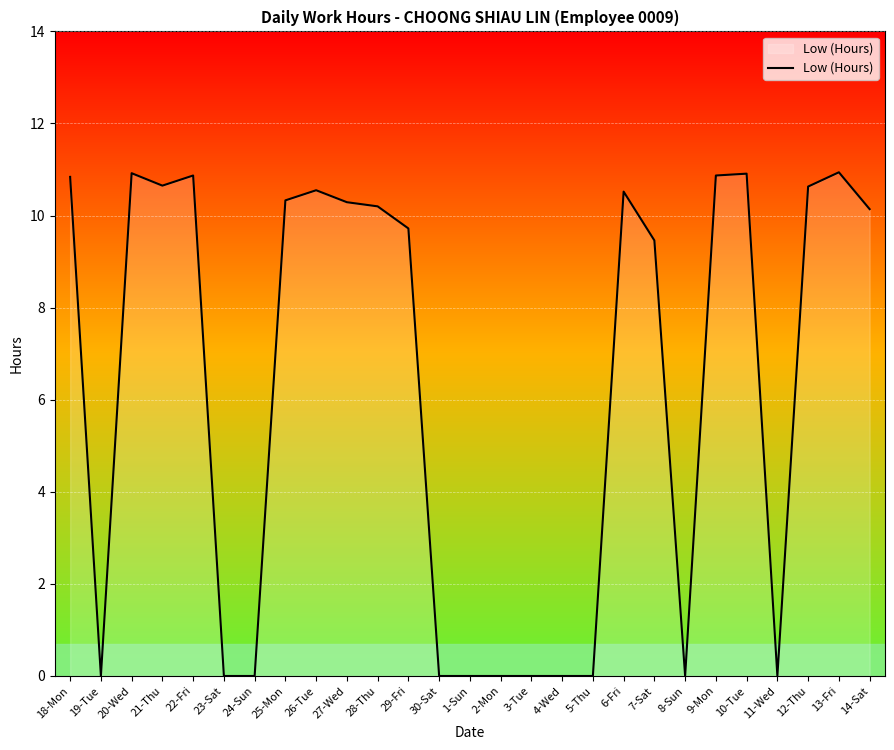

Is it true that the value at 2-Mon is 0.0?

True